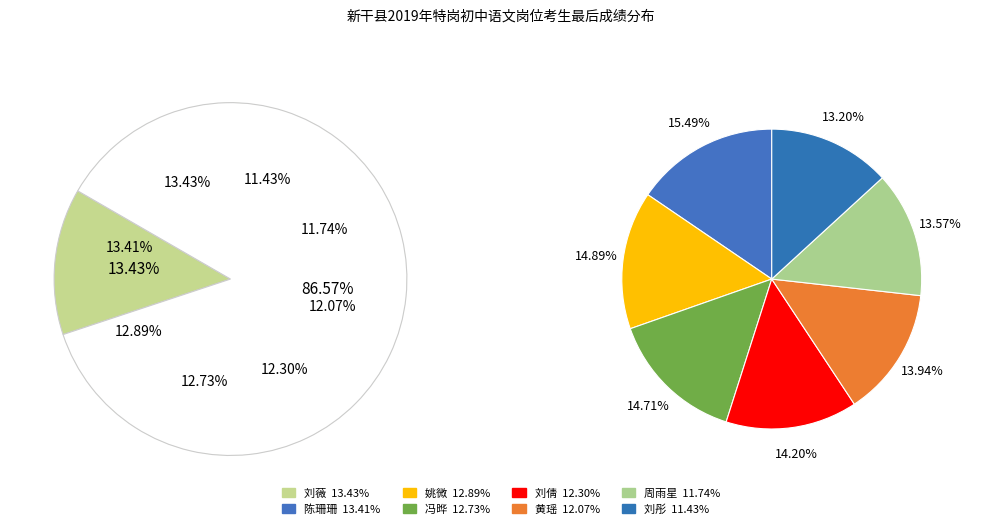

What percentage is the 刘薇 slice, to the nearest percent?

13%